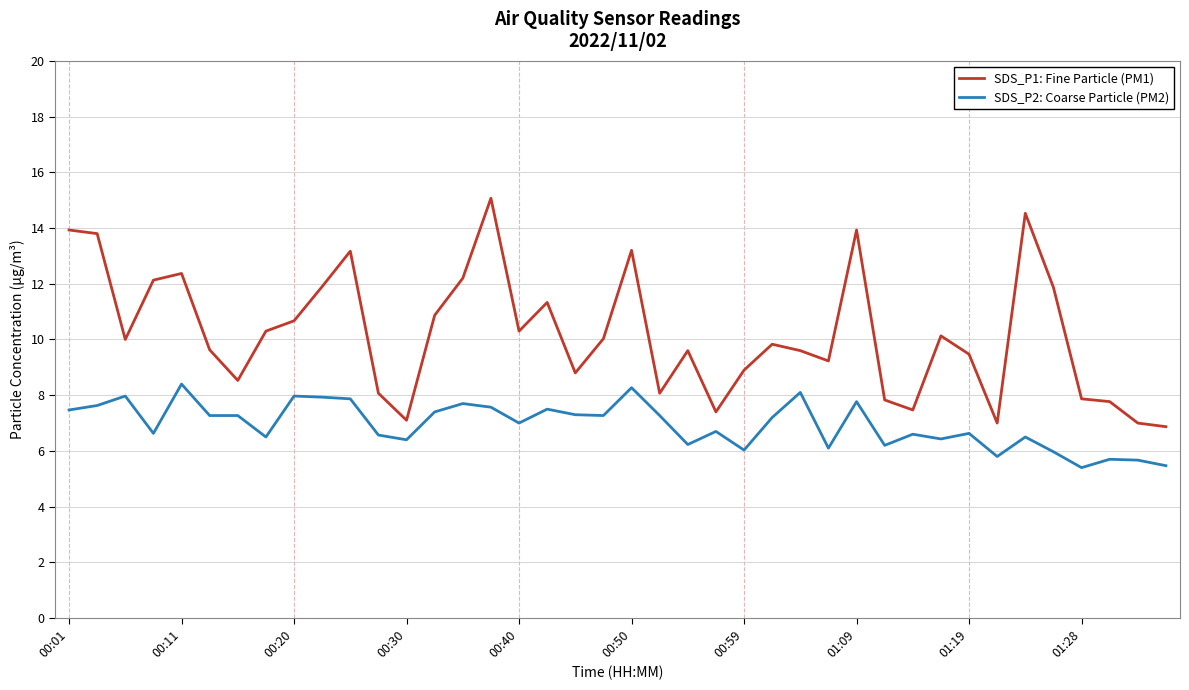

What are all the series names shown in the legend?

SDS_P1: Fine Particle (PM1), SDS_P2: Coarse Particle (PM2)